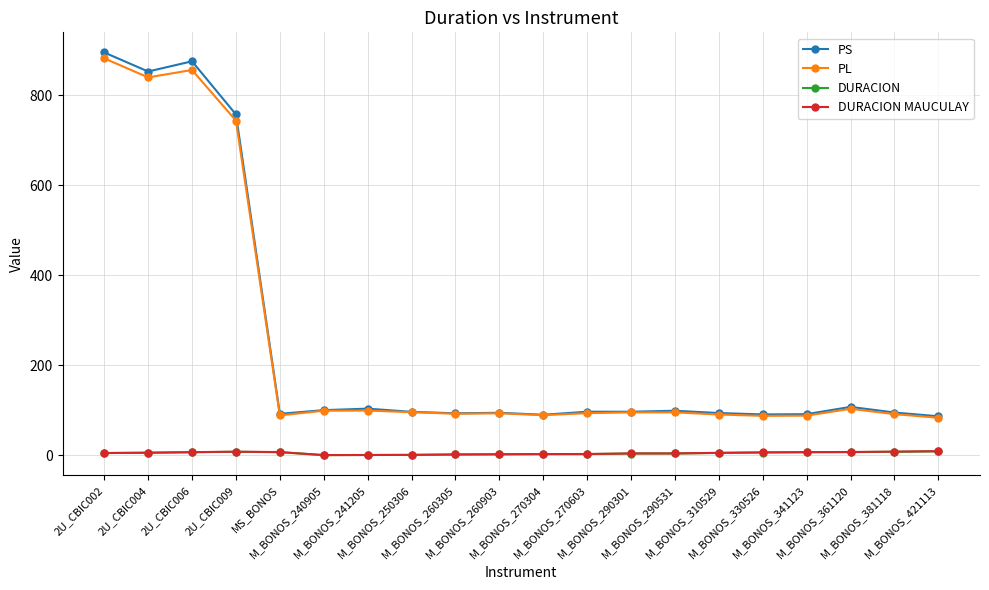

What is the label of the 2nd point from the left?

2U_CBIC004